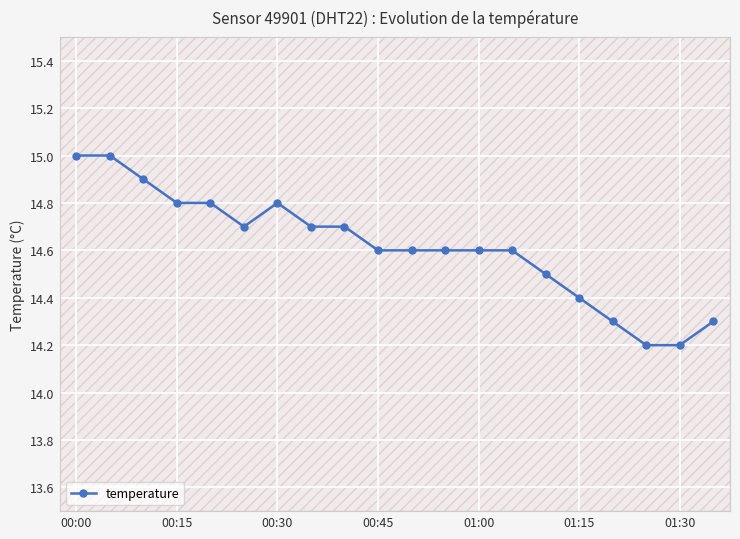

True or false: temperature has more than 0 points higher than both neighbors.

True